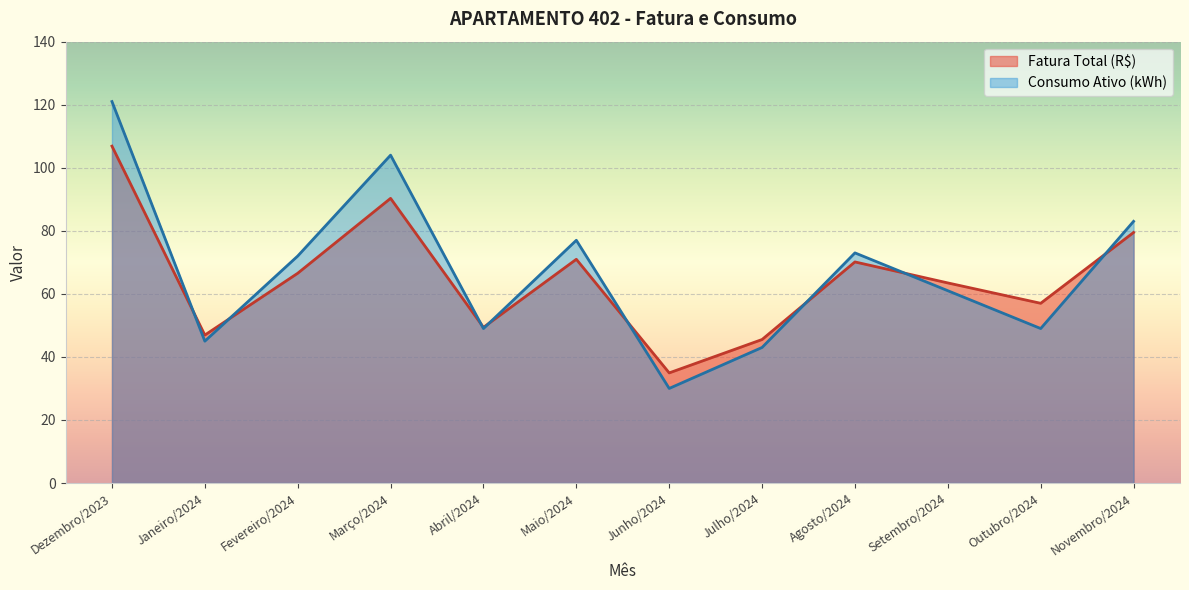

What is the label of the 5th point from the left?

Abril/2024